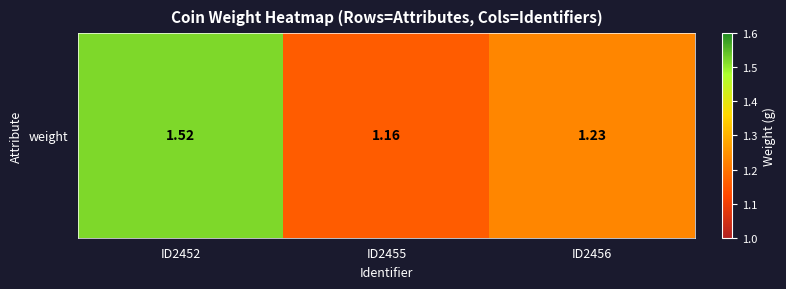

What is the change in value from ID2455 to ID2456?

+0.1